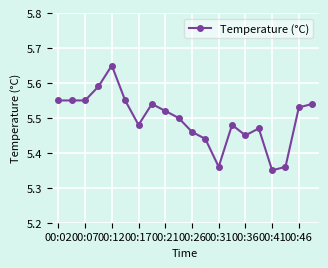

True or false: there are more than 2 points higher than both neighbors.

True